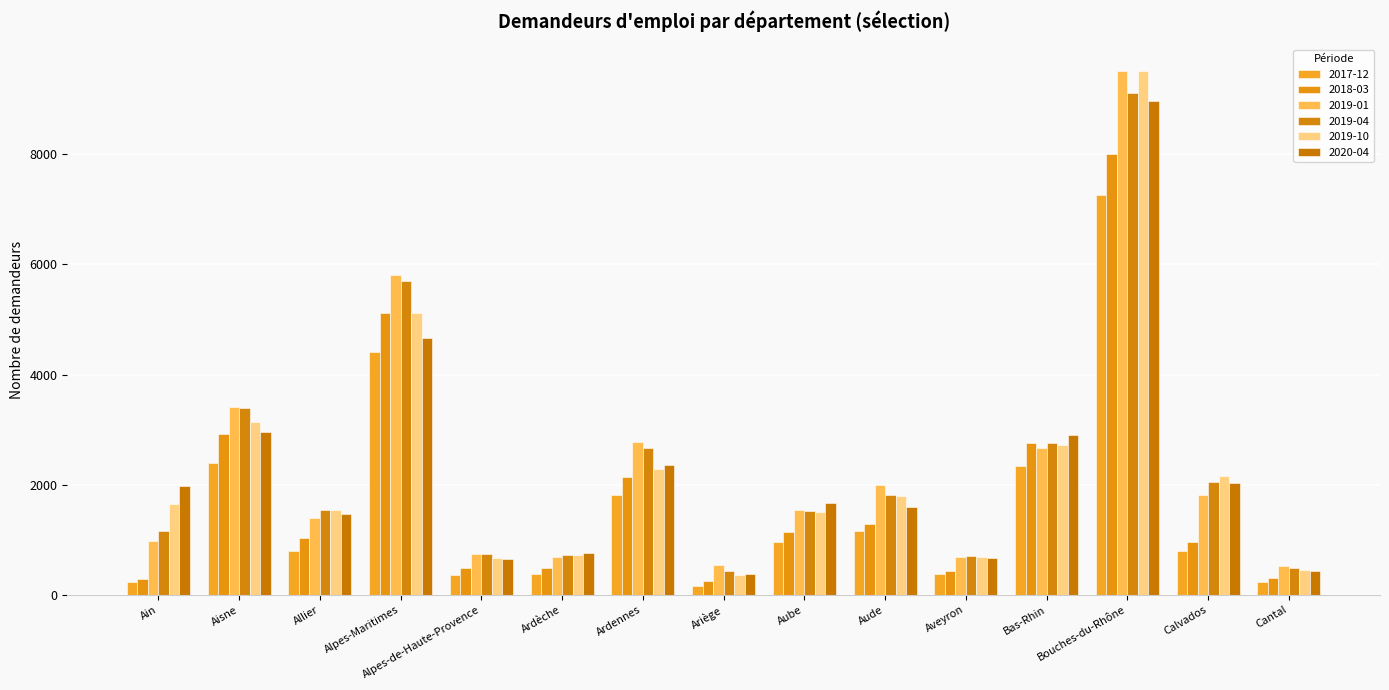

True or false: 2018-03 has a value of 2759 at Bas-Rhin.

True